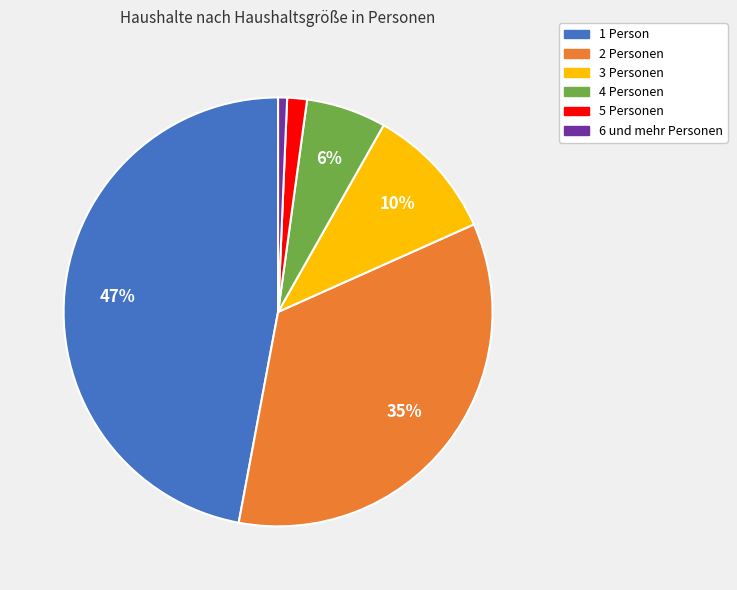

Do 1 Person and 4 Personen together represent more than half of the pie?

Yes